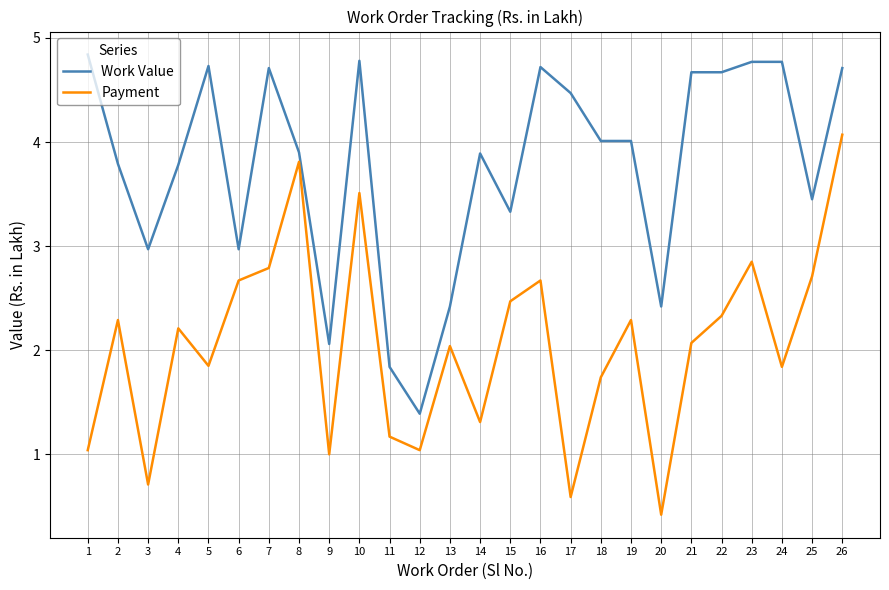

At 25, list the series in order from smallest to largest.

Payment, Work Value